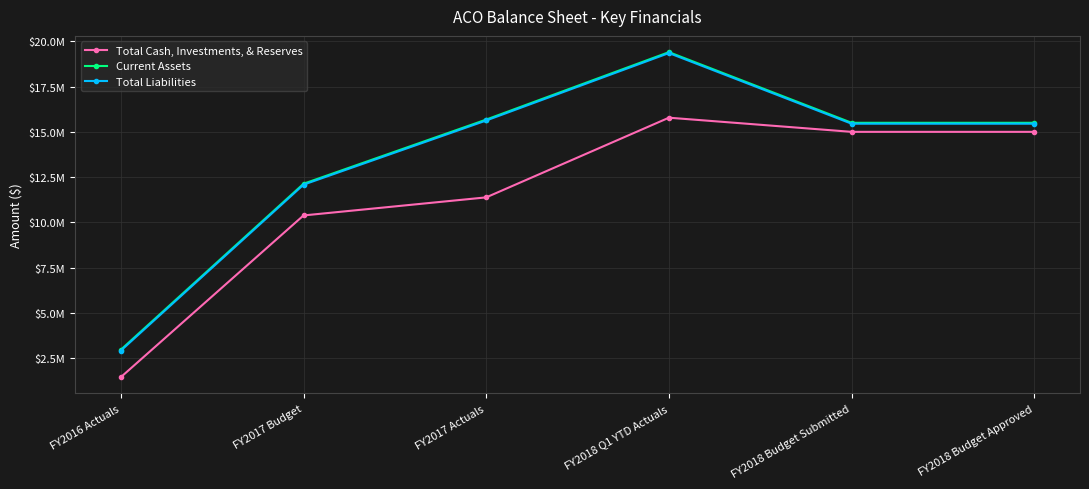

The Total Liabilities series shows 15450000 at FY2018 Budget Approved. True or false?

True